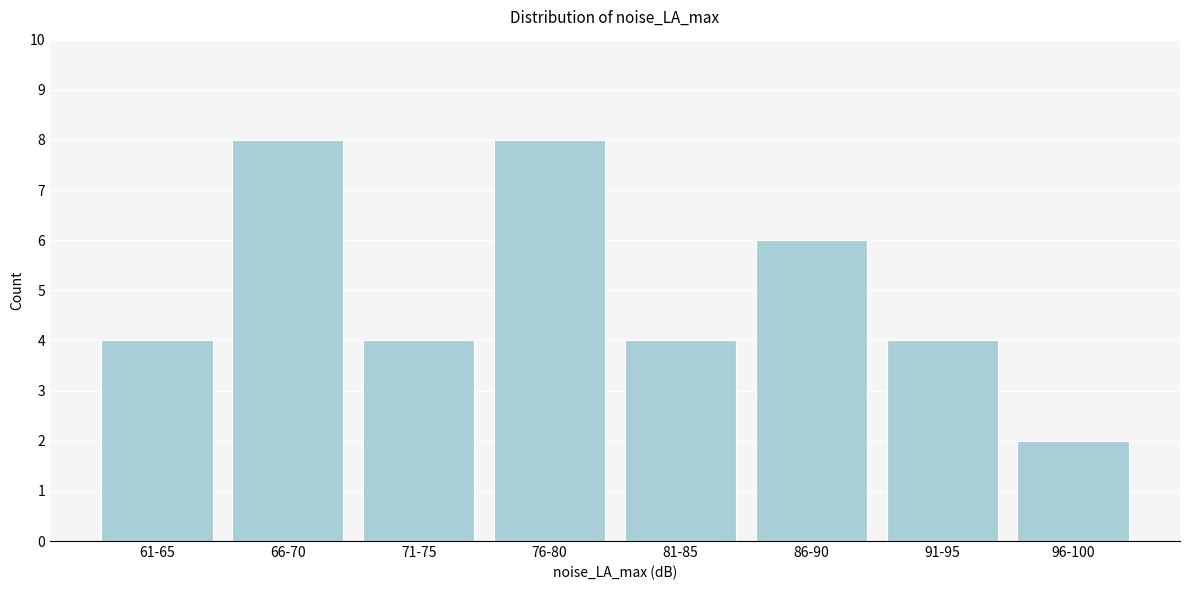

Reading right to left, transcribe all the data shown in this chart.

96-100=2	91-95=4	86-90=6	81-85=4	76-80=8	71-75=4	66-70=8	61-65=4